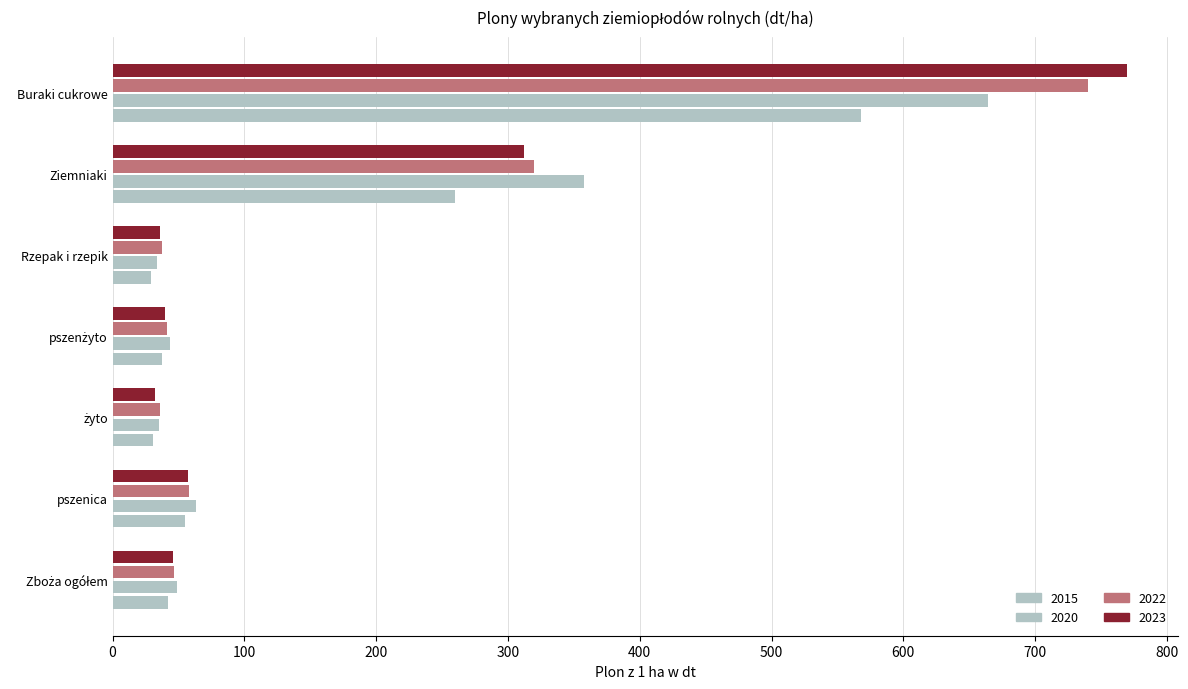

How many data points in 2022 are above 46?

4